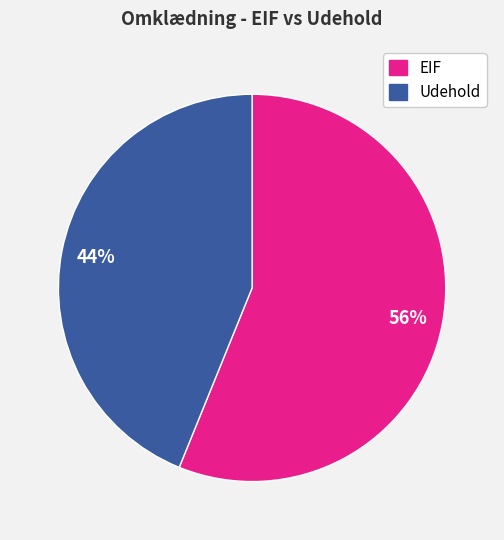

What is the ratio of the value at Udehold to the value at EIF?

0.8